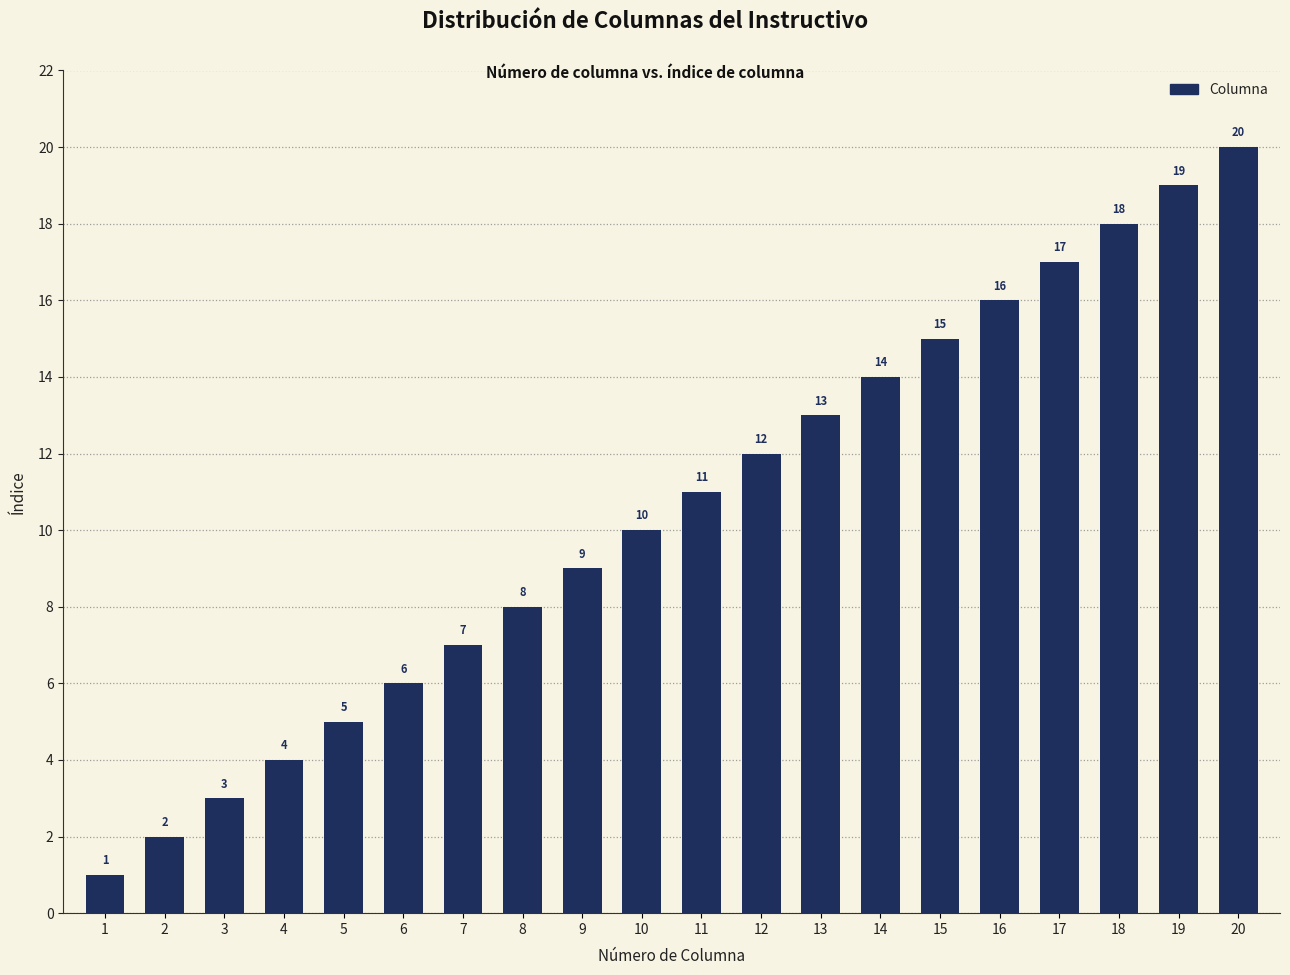

Are the bars horizontal?

No